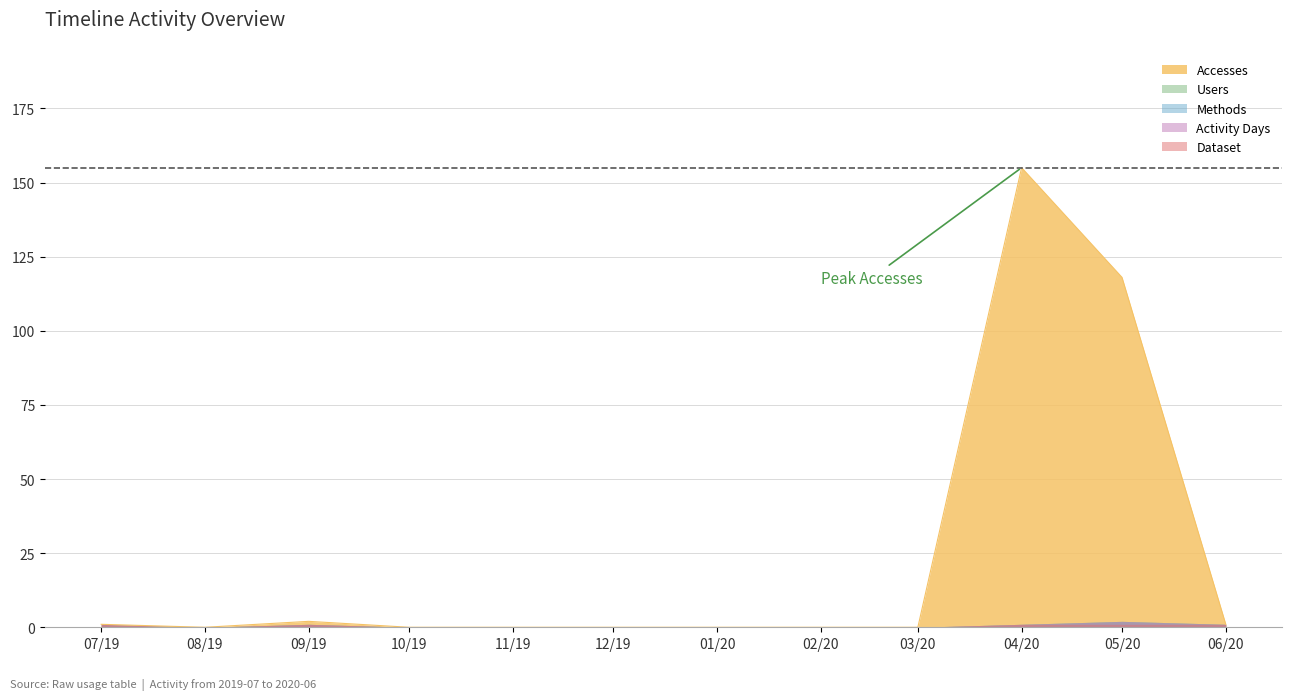

Where is Accesses nearest to the value 77?

05/20